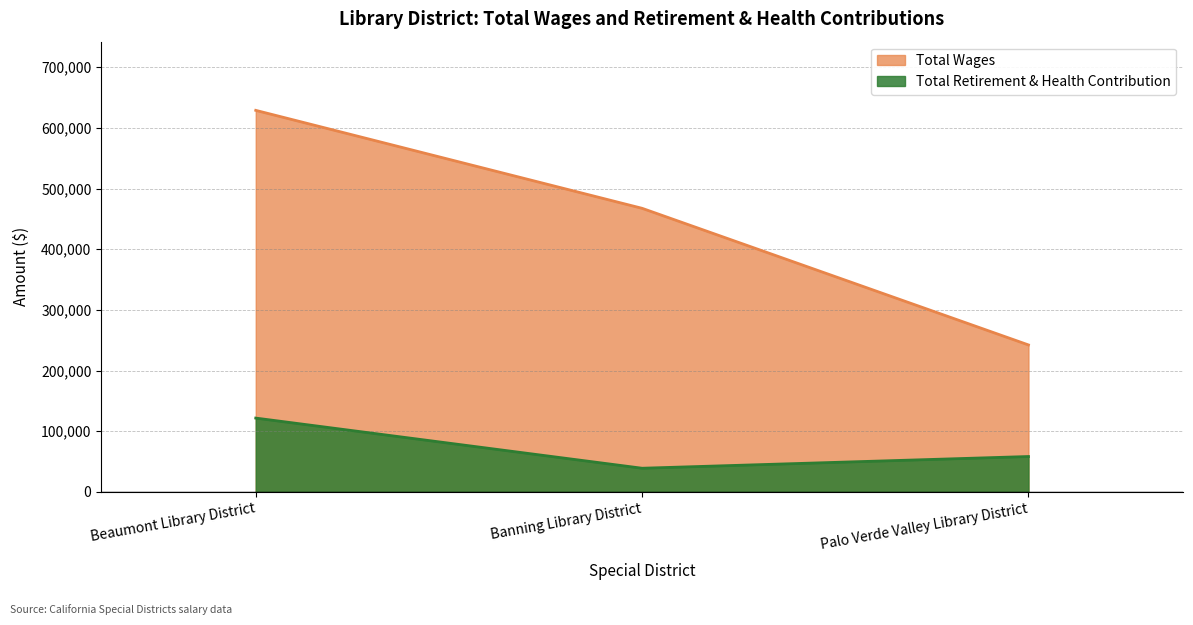

Count the Total Wages values in the range 242331 to 628979.

3